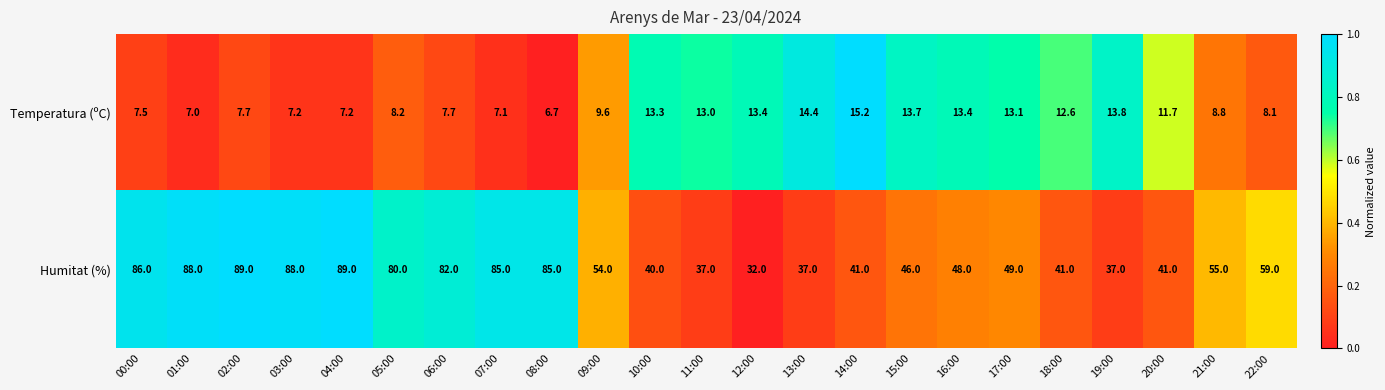

What is the highest value of the Temperatura (ºC) series?

15.2